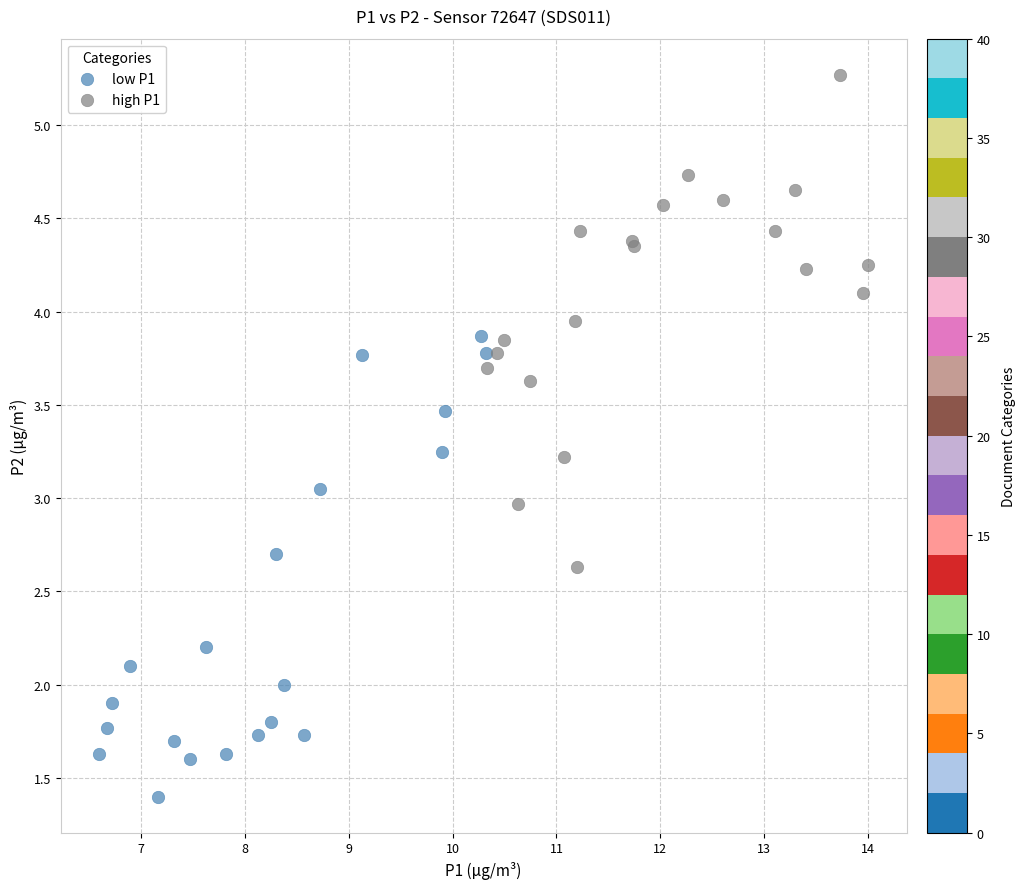

Which series contains the highest Y value?

high P1